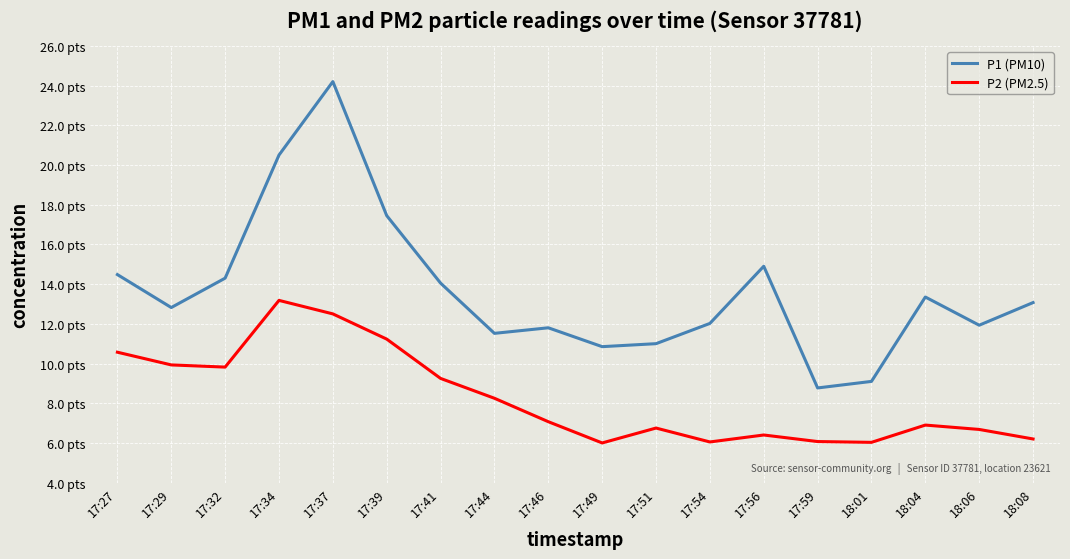

Is the value of P1 (PM10) at 17:29 greater than the value of P2 (PM2.5) at 17:59?

Yes